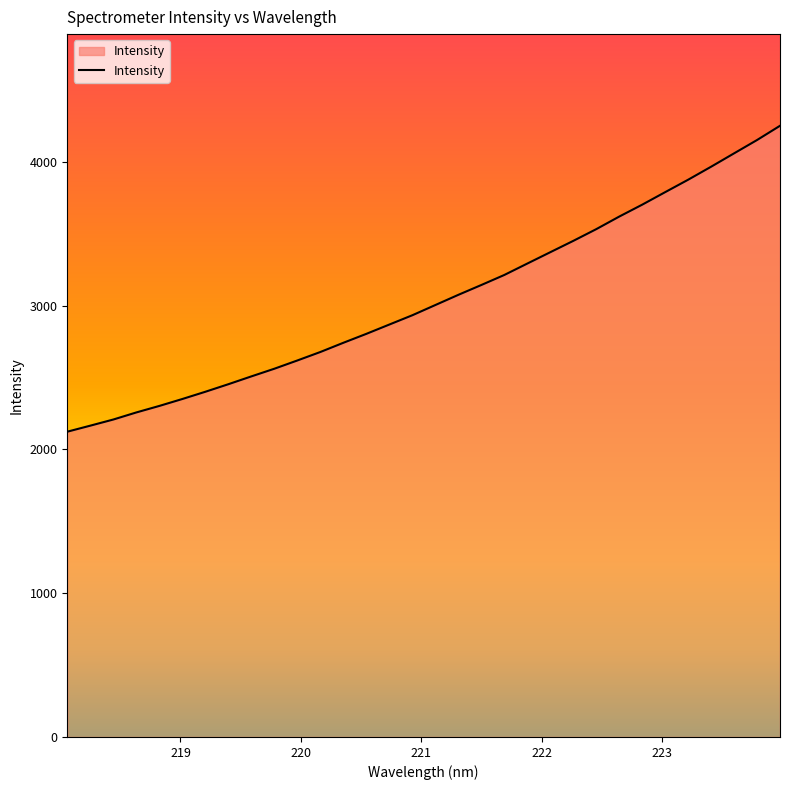

What is the difference between the maximum and minimum values?

2127.1